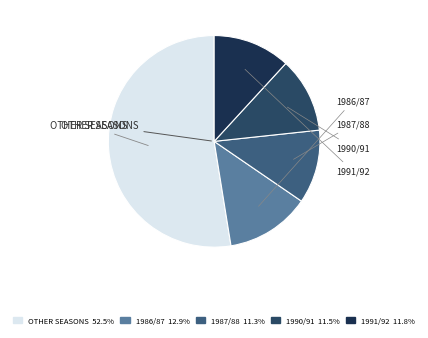

How many segments does this pie chart have?

5